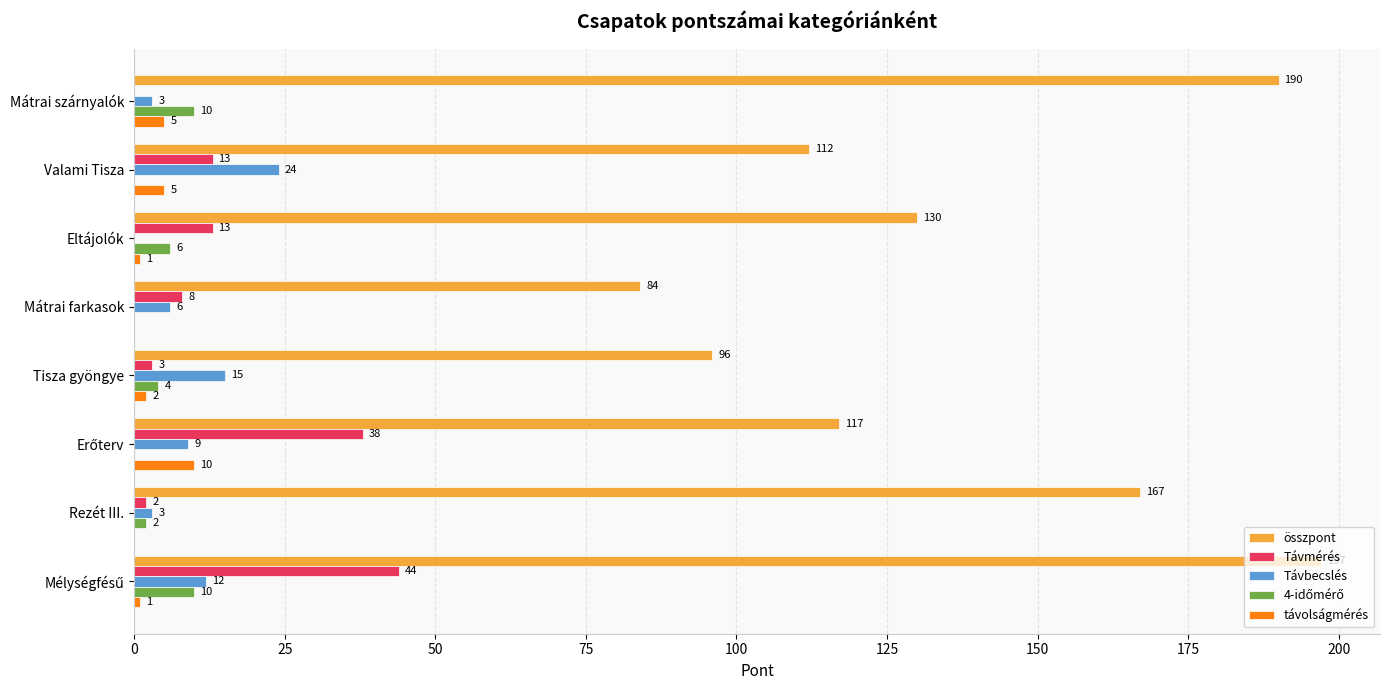

Between Mátrai szárnyalók and Eltájolók, which series saw the biggest shift?

összpont